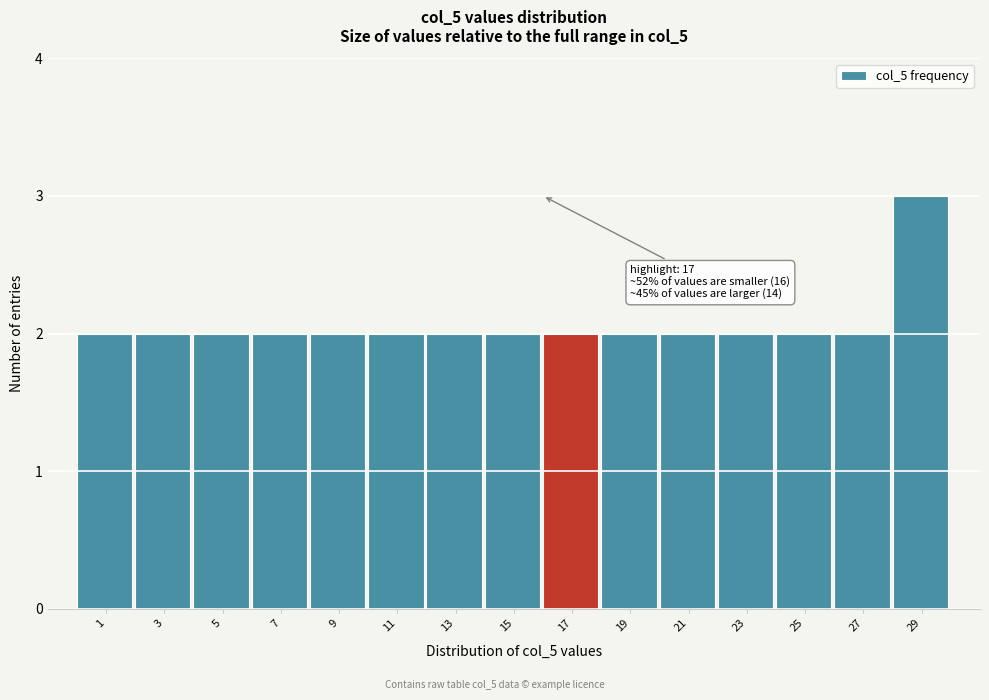

Reading left to right, transcribe all the data shown in this chart.

2	2	2	2	2	2	2	2	2	2	2	2	2	2	3